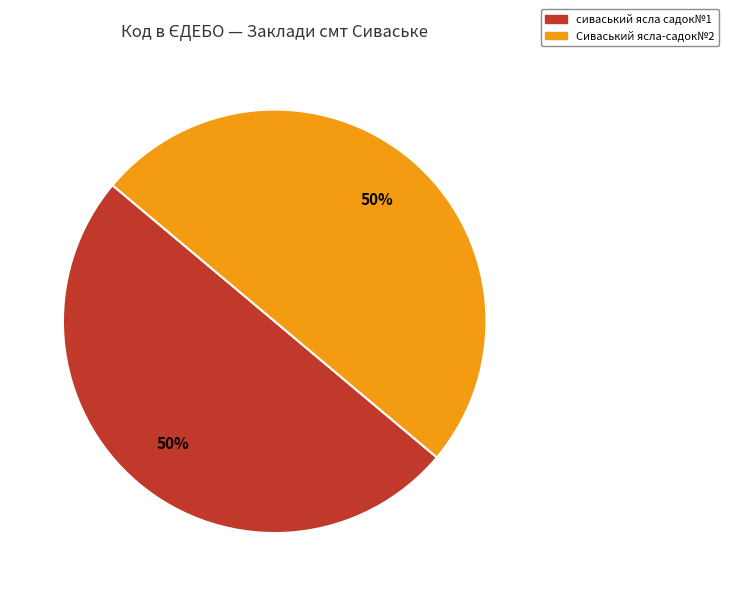

Is it true that сиваський ясла садок№1 is 50% of the pie?

True